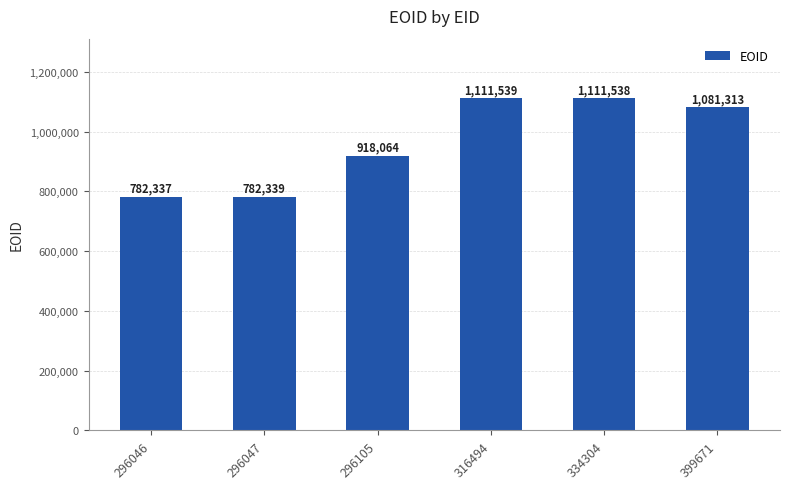

Are the bars horizontal?

No